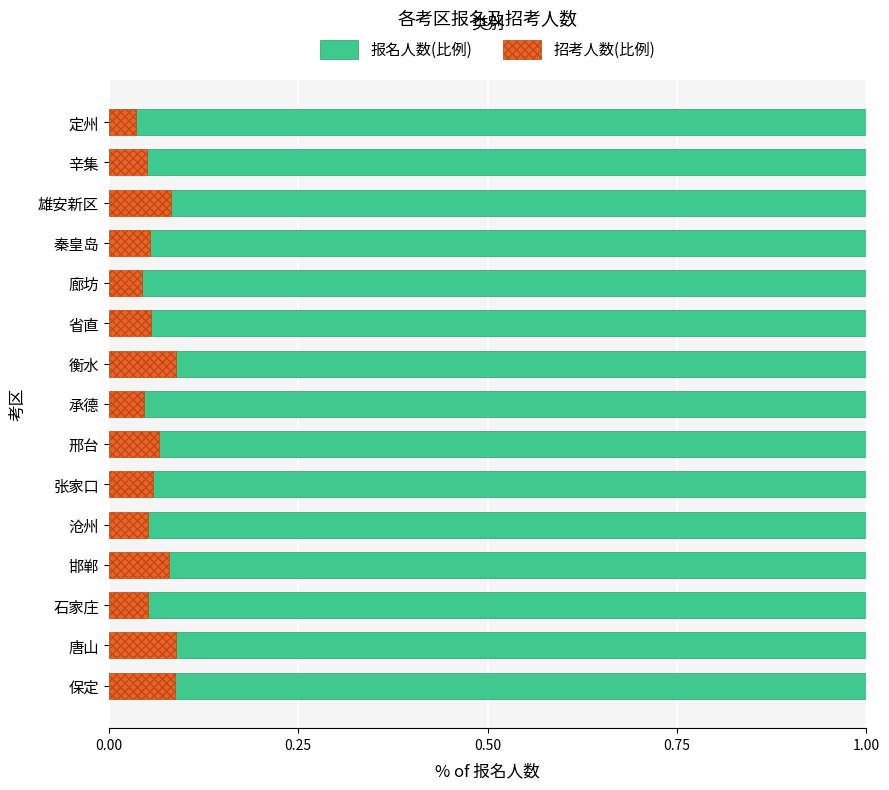

Count the 招考人数(比例) values in the range 0 to 1.

15